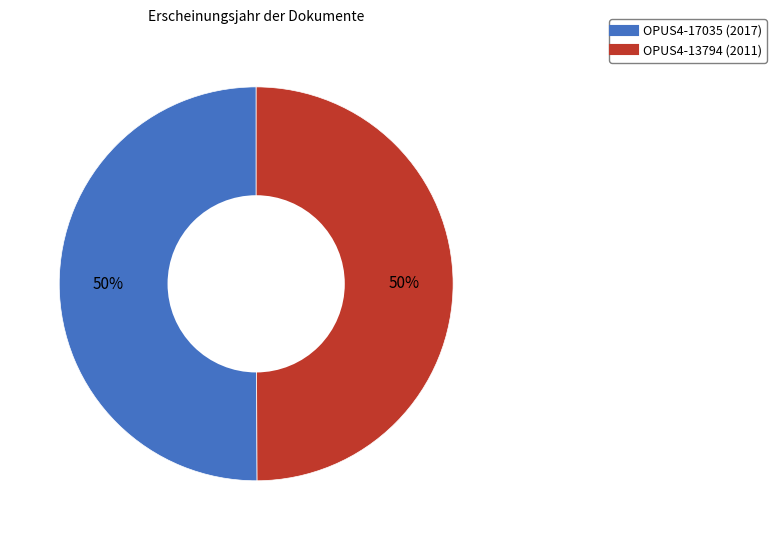

To the nearest percent, what is the average slice percentage?

50%